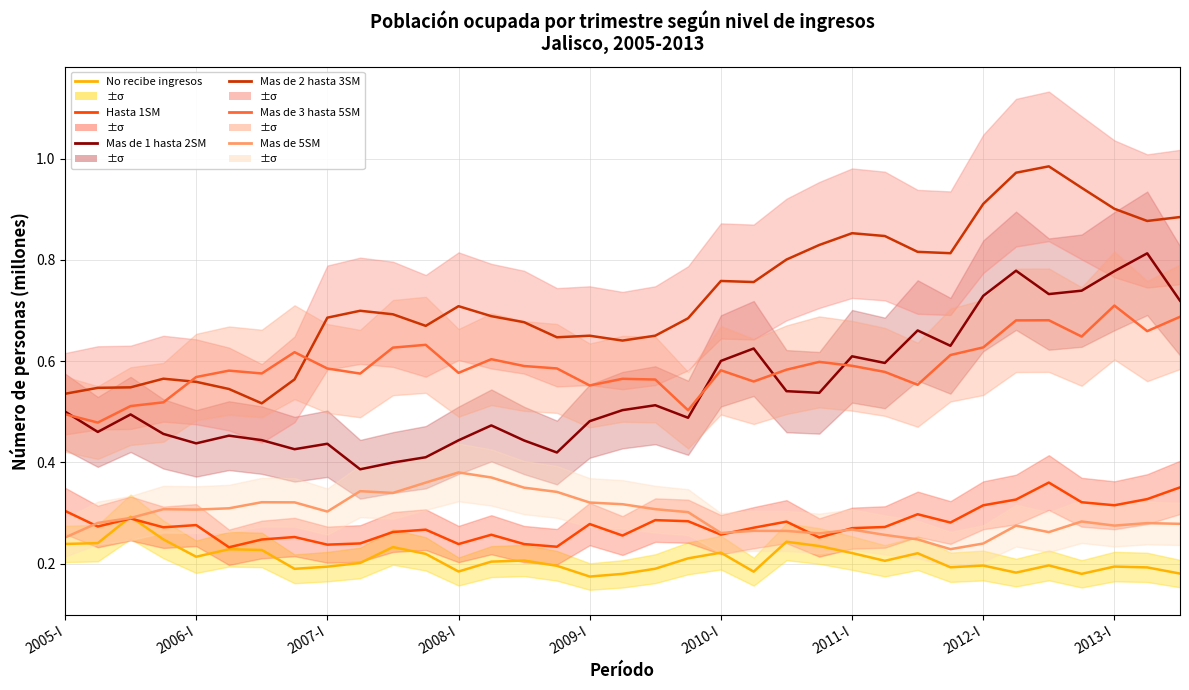

Reading left to right, transcribe all the data shown in this chart.

No recibe ingresos: 0.2	0.2	0.3	0.2	0.2	0.2	0.2	0.2	0.2	0.2	0.2	0.2	0.2	0.2	0.2	0.2	0.2	0.2	0.2	0.2	0.2	0.2	0.2	0.2	0.2	0.2	0.2	0.2	0.2	0.2	0.2	0.2	0.2	0.2	0.2
Hasta 1SM: 0.3	0.3	0.3	0.3	0.3	0.2	0.2	0.3	0.2	0.2	0.3	0.3	0.2	0.3	0.2	0.2	0.3	0.3	0.3	0.3	0.3	0.3	0.3	0.3	0.3	0.3	0.3	0.3	0.3	0.3	0.4	0.3	0.3	0.3	0.4
Mas de 1 hasta 2SM: 0.5	0.5	0.5	0.5	0.4	0.5	0.4	0.4	0.4	0.4	0.4	0.4	0.4	0.5	0.4	0.4	0.5	0.5	0.5	0.5	0.6	0.6	0.5	0.5	0.6	0.6	0.7	0.6	0.7	0.8	0.7	0.7	0.8	0.8	0.7
Mas de 2 hasta 3SM: 0.5	0.5	0.5	0.6	0.6	0.5	0.5	0.6	0.7	0.7	0.7	0.7	0.7	0.7	0.7	0.6	0.7	0.6	0.7	0.7	0.8	0.8	0.8	0.8	0.9	0.8	0.8	0.8	0.9	1.0	1.0	0.9	0.9	0.9	0.9
Mas de 3 hasta 5SM: 0.5	0.5	0.5	0.5	0.6	0.6	0.6	0.6	0.6	0.6	0.6	0.6	0.6	0.6	0.6	0.6	0.6	0.6	0.6	0.5	0.6	0.6	0.6	0.6	0.6	0.6	0.6	0.6	0.6	0.7	0.7	0.6	0.7	0.7	0.7
Mas de 5SM: 0.3	0.3	0.3	0.3	0.3	0.3	0.3	0.3	0.3	0.3	0.3	0.4	0.4	0.4	0.4	0.3	0.3	0.3	0.3	0.3	0.3	0.3	0.3	0.3	0.3	0.3	0.2	0.2	0.2	0.3	0.3	0.3	0.3	0.3	0.3